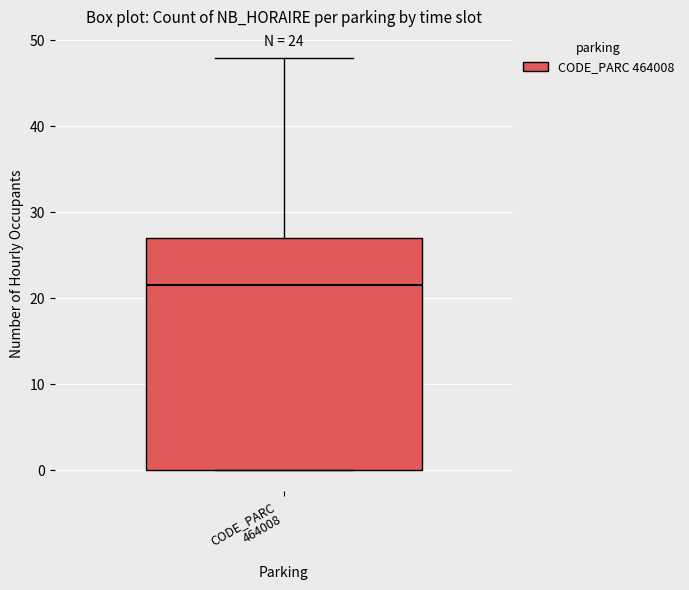

Transcribe this box plot: give where the median line is, the range the box spans, and where the two whiskers end, as read against the y-axis. The values are not printed on the chart, so give them approximately, as read against the axis.

median 22, box 0 to 27, whiskers 0 to 48